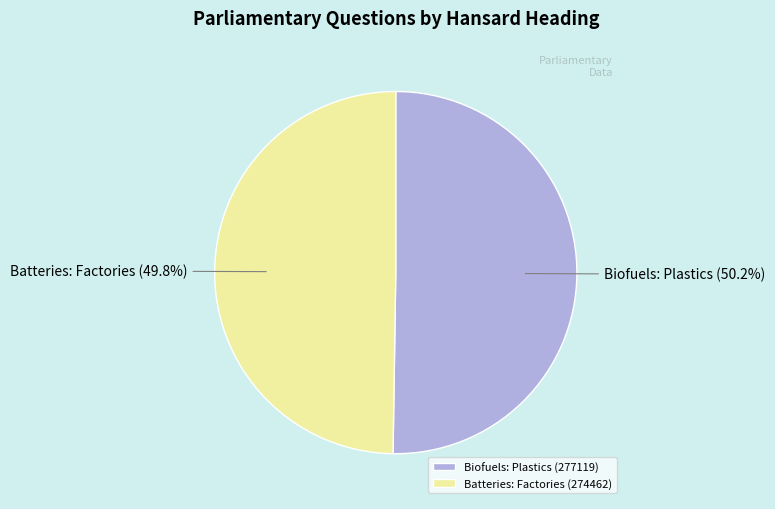

How many slices are in this pie chart?

2